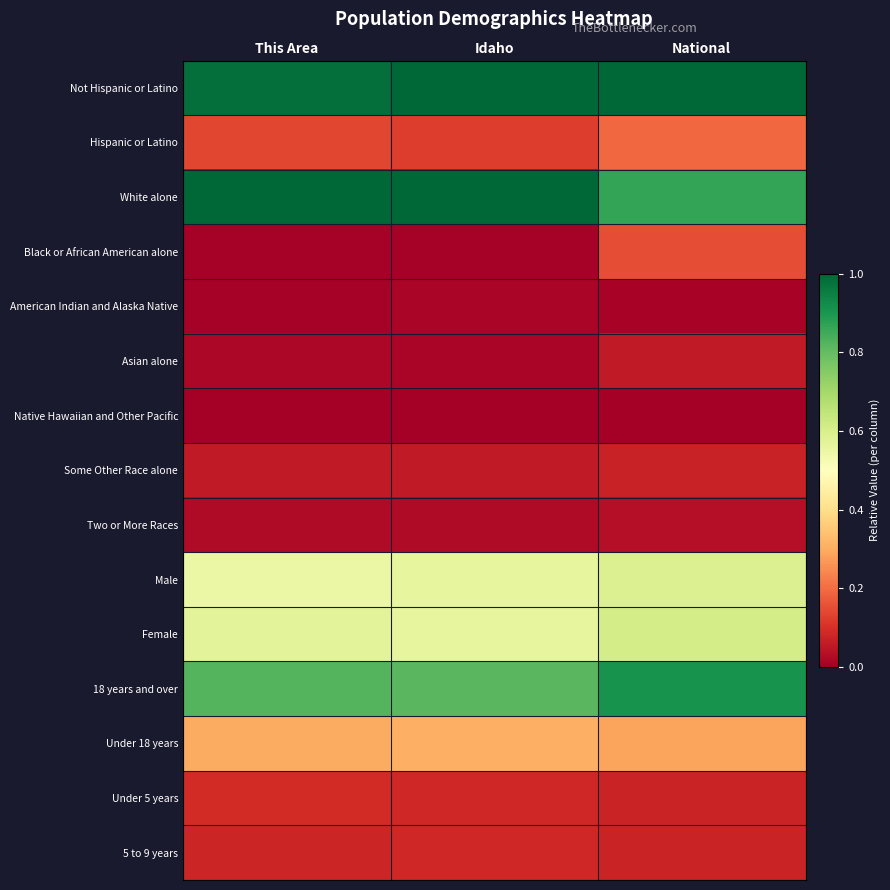

How many categories are shown in the chart?

3